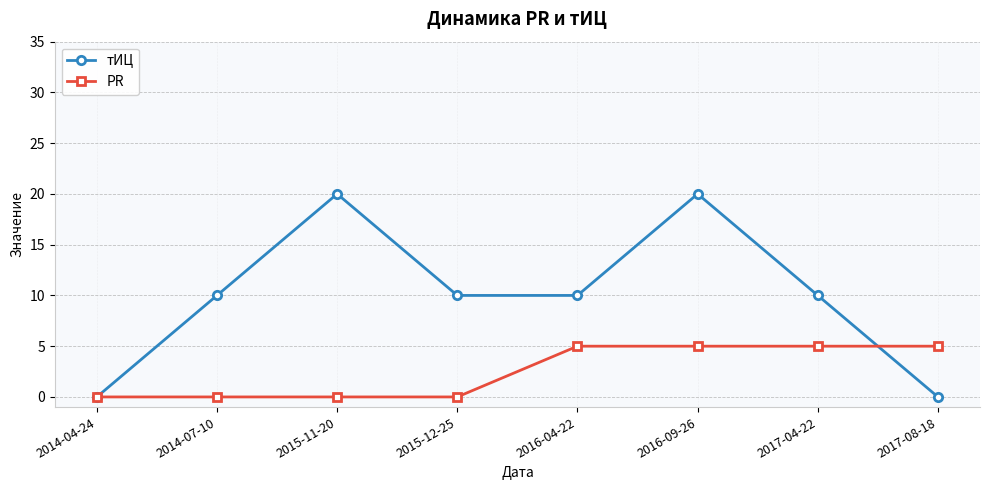

What is the maximum value shown in the chart?

20